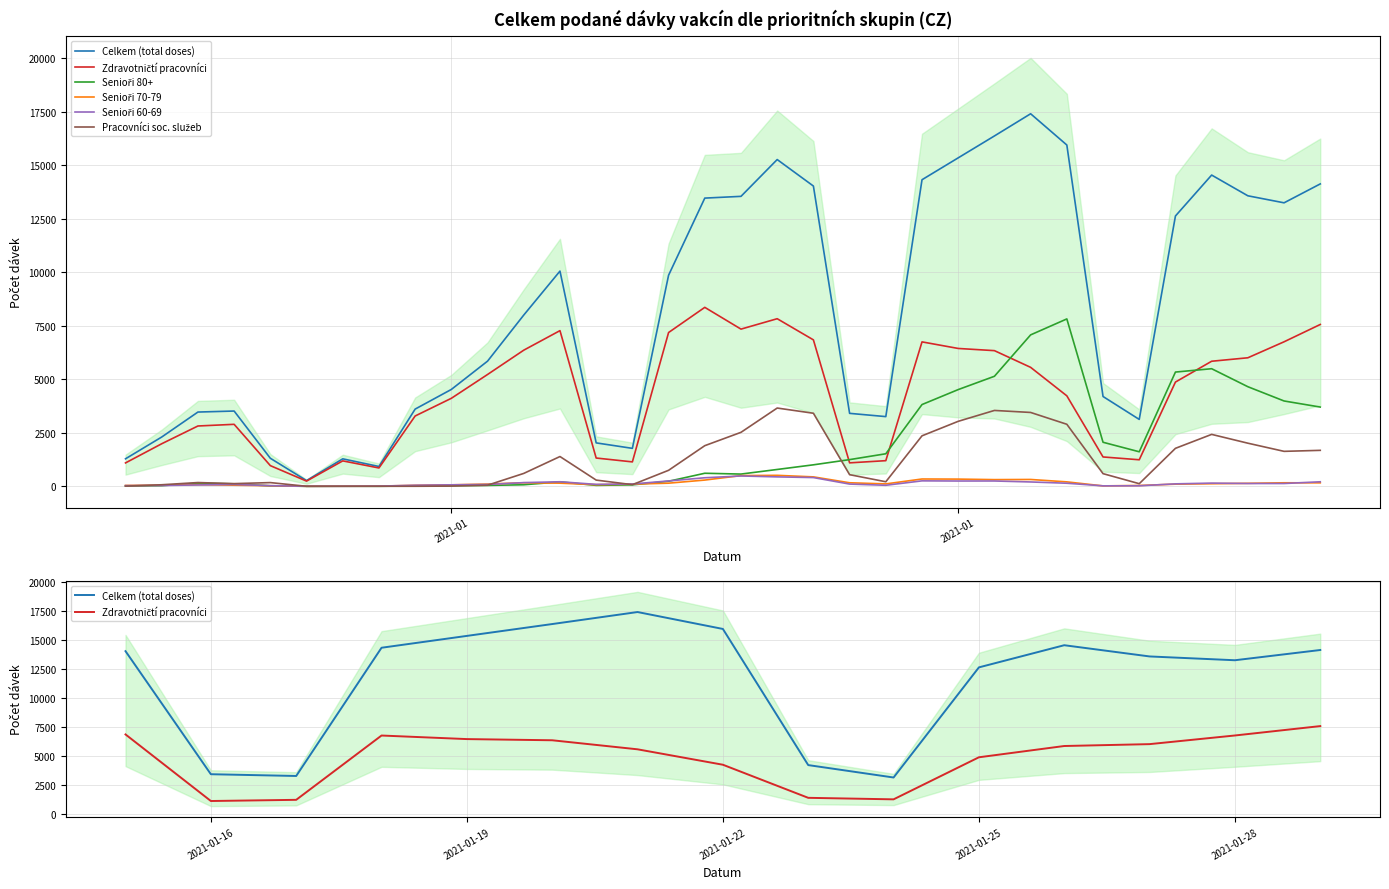

True or false: Senioři 60-69 has a value of 92 at 09.01.2021.

True